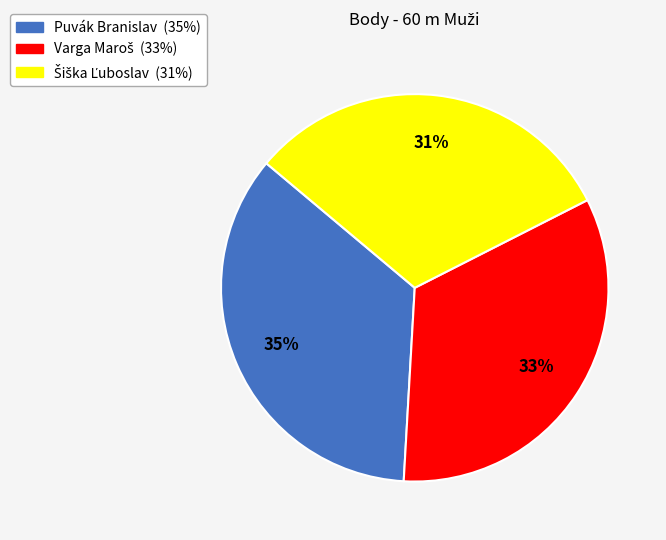

Does any single category account for the majority?

No